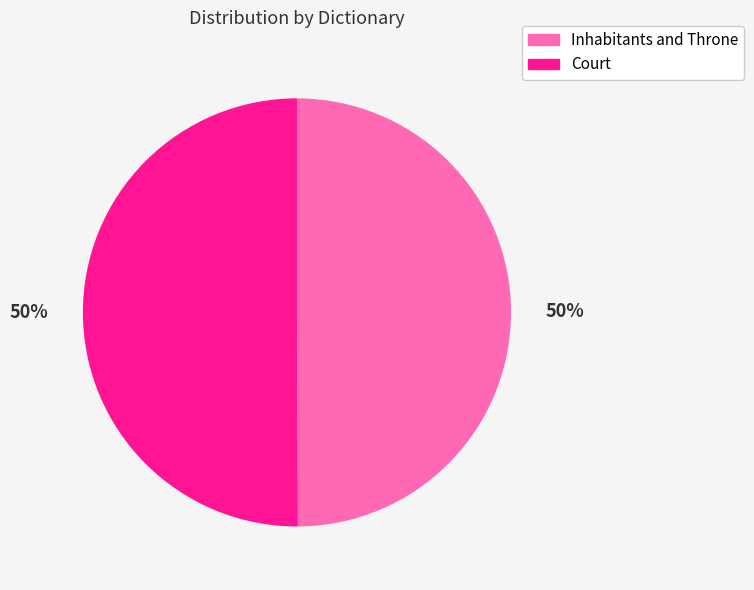

How many slices are in this pie chart?

2